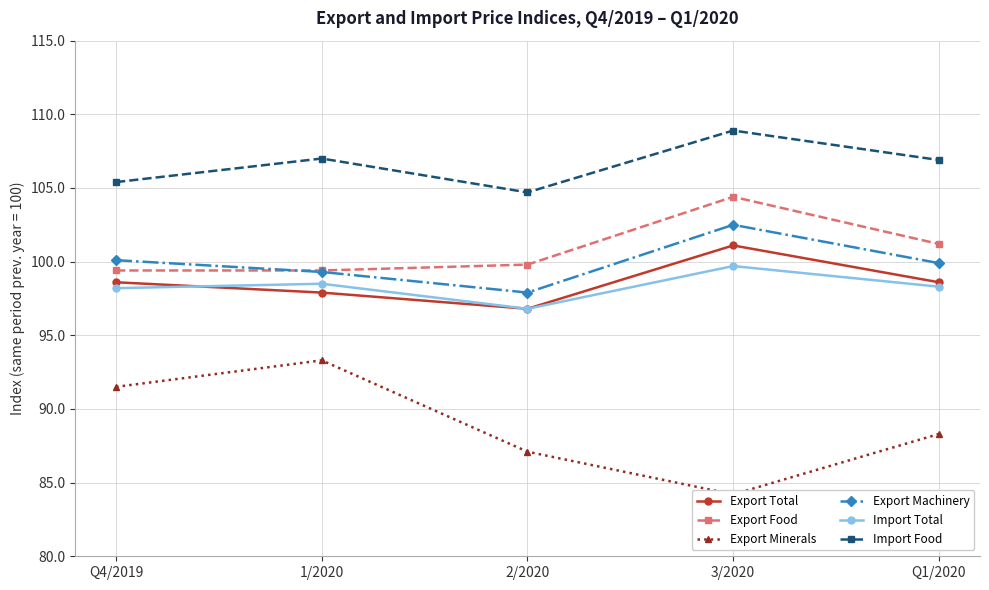

What is the maximum value for Import Food?

108.9